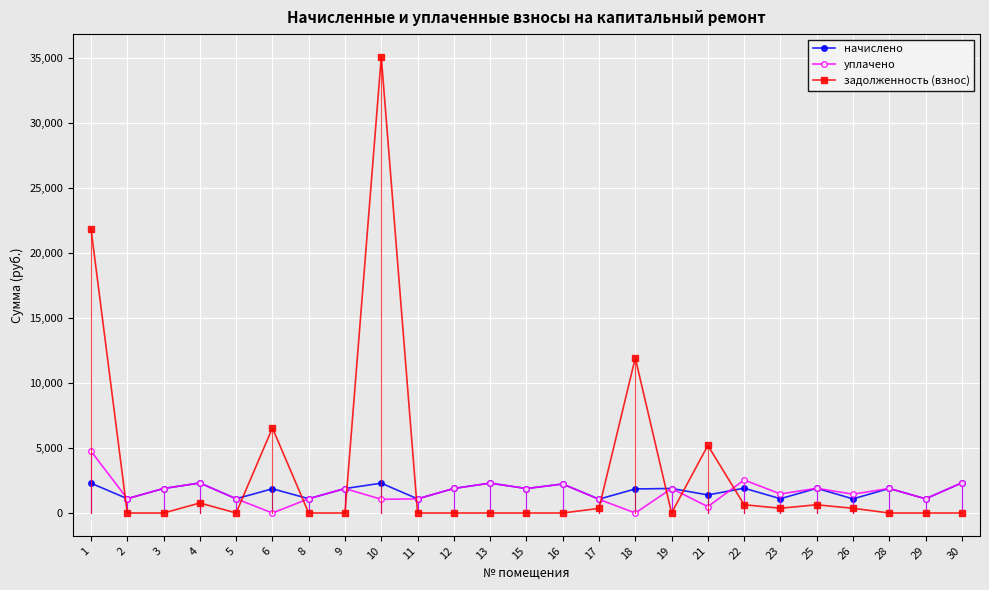

How many data points in начислено are less than 1881?

11